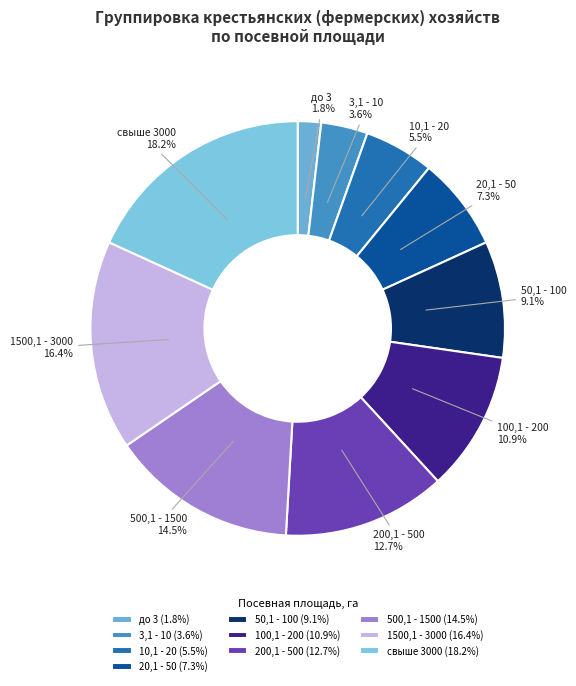

Is the sum of 3,1 - 10 and 1500,1 - 3000 greater than half?

No